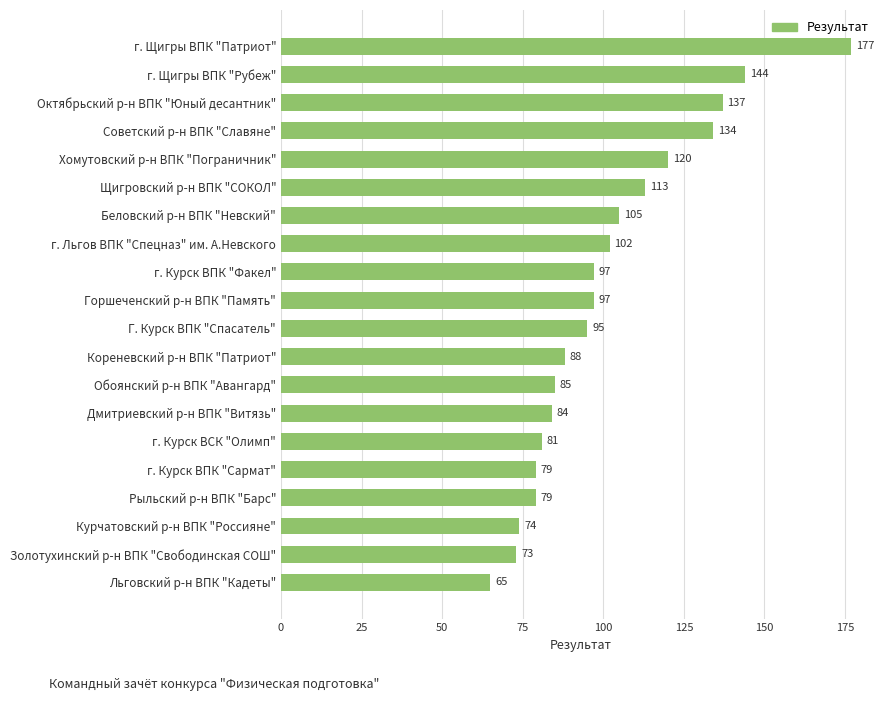

Which has a higher value, Обоянский р-н ВПК "Авангард" or Рыльский р-н ВПК "Барс"?

Обоянский р-н ВПК "Авангард"